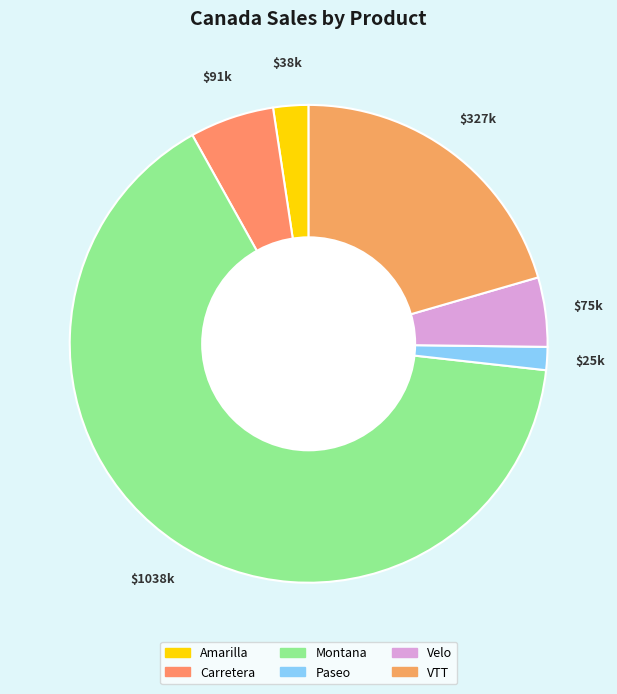

Between Montana and Amarilla, which is larger?

Montana